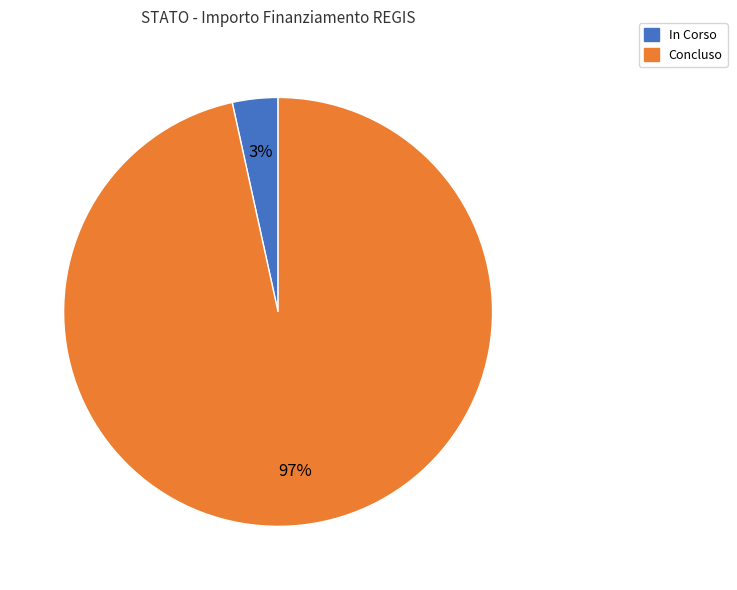

Which has a higher value, Concluso or In Corso?

Concluso